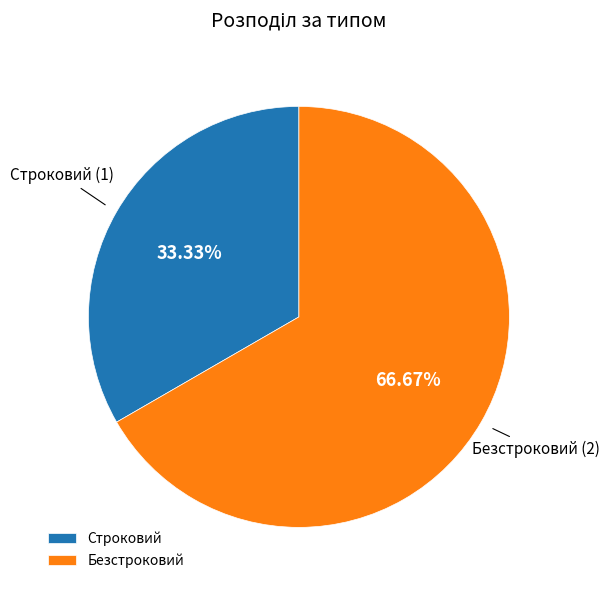

Rank the categories by value from lowest to highest.

Строковий, Безстроковий